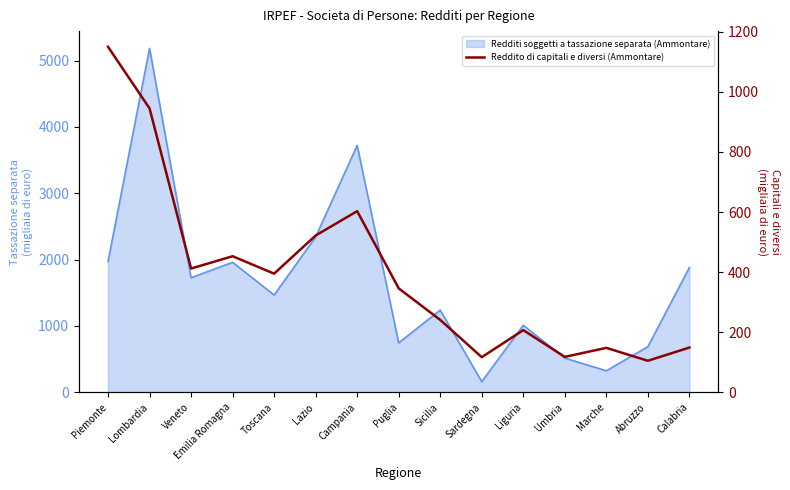

How many points are lower than both their immediate neighbors (excluding endpoints)?

5